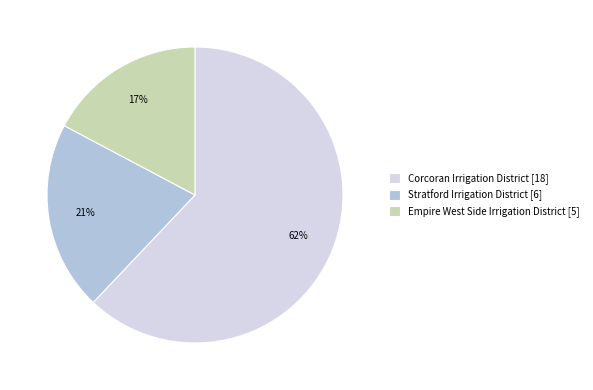

To the nearest percent, what portion does Empire West Side Irrigation District represent?

17%